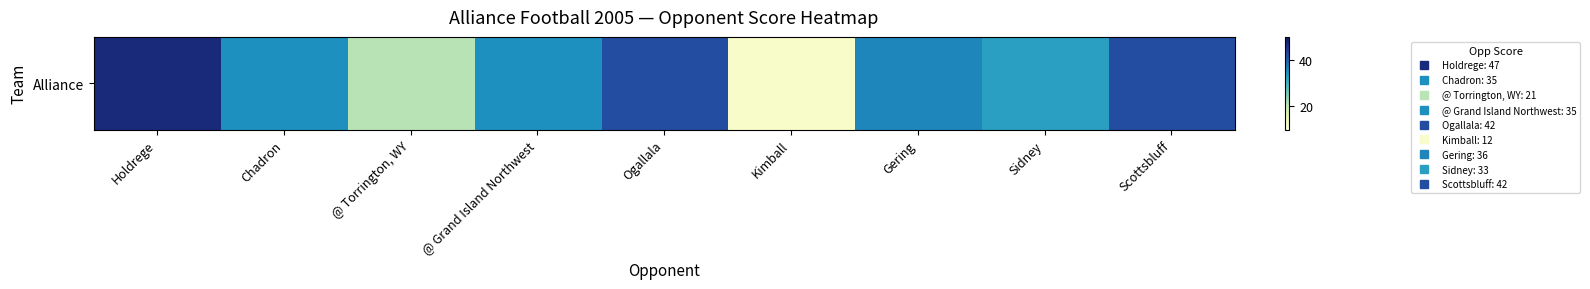

The value at Gering is 54. True or false?

False